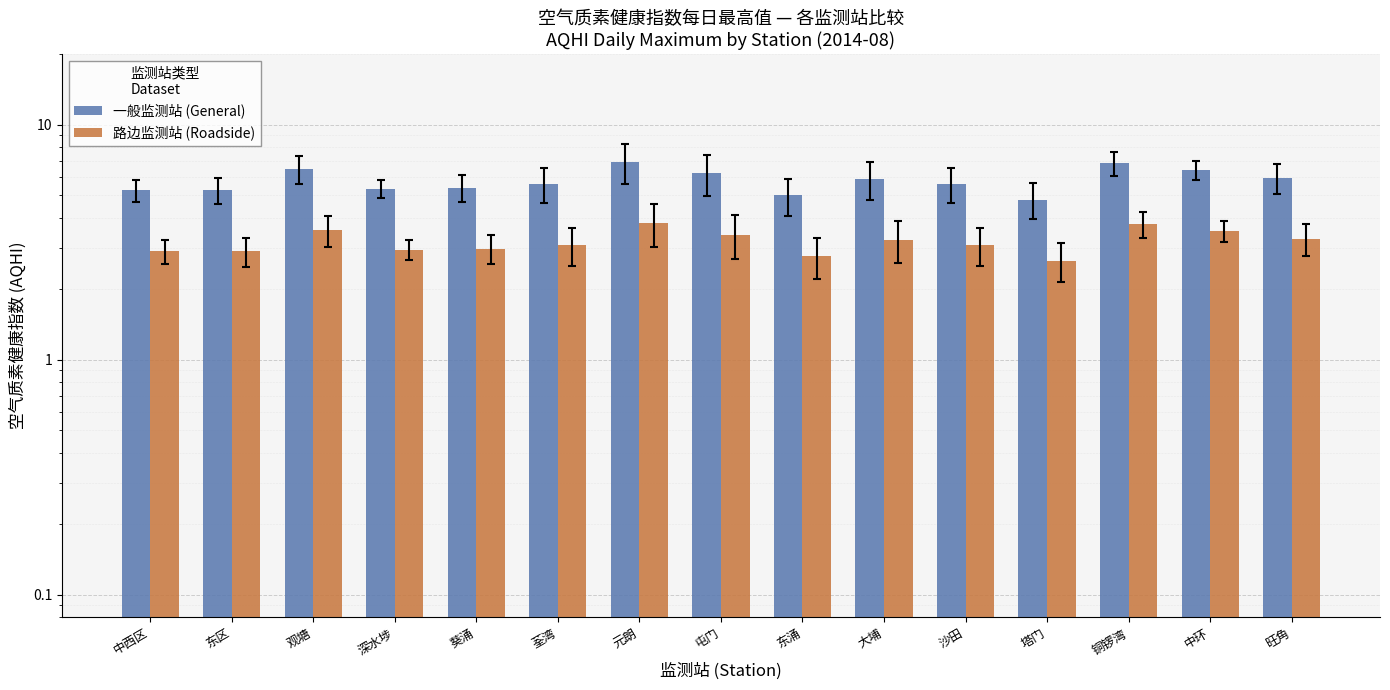

Which category has the lowest value in the 路边监测站 (Roadside) series?

塔门